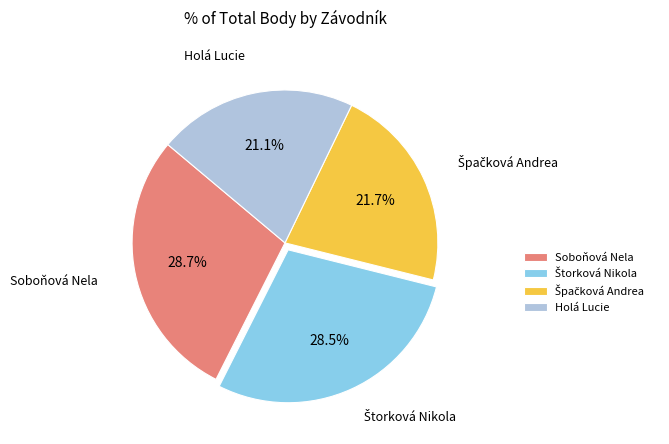

Between Soboňová Nela and Holá Lucie, which is larger?

Soboňová Nela